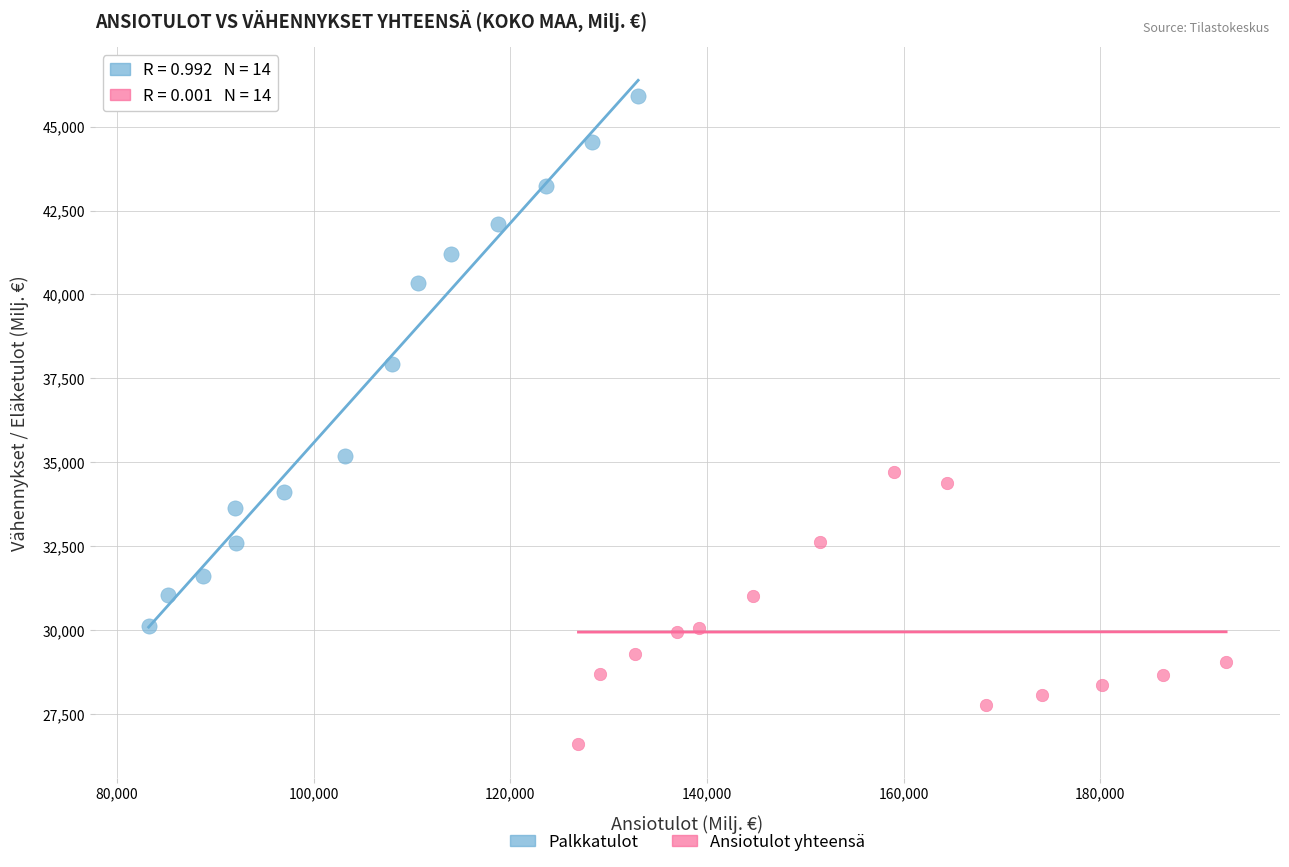

Which series reaches the minimum Y coordinate?

Ansiotulot yhteensä